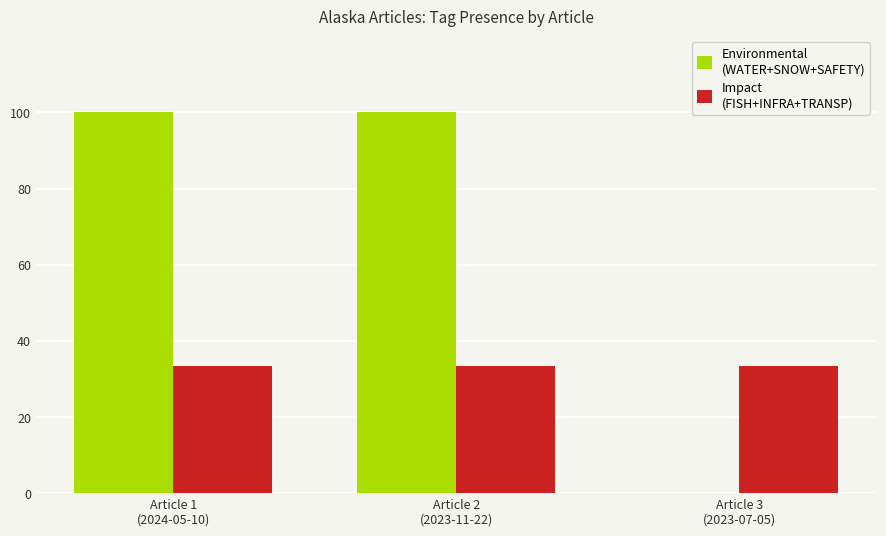

What is the maximum value shown in the chart?

100.0